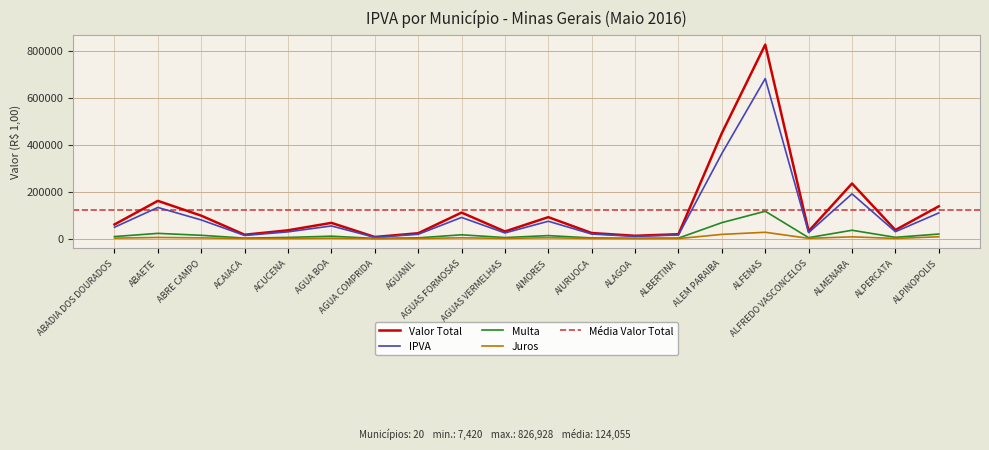

The Valor Total series shows 23408.5 at AGUANIL. True or false?

True